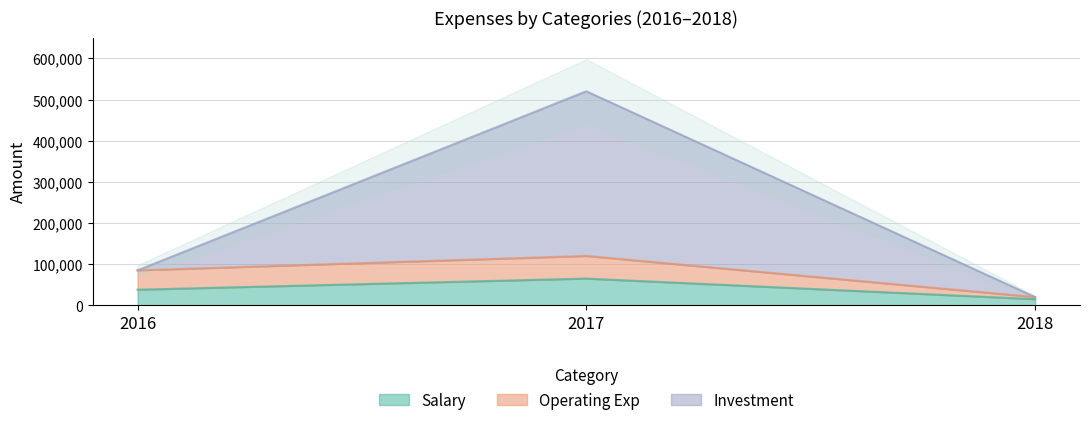

What is the average value of the Investment series?

208333